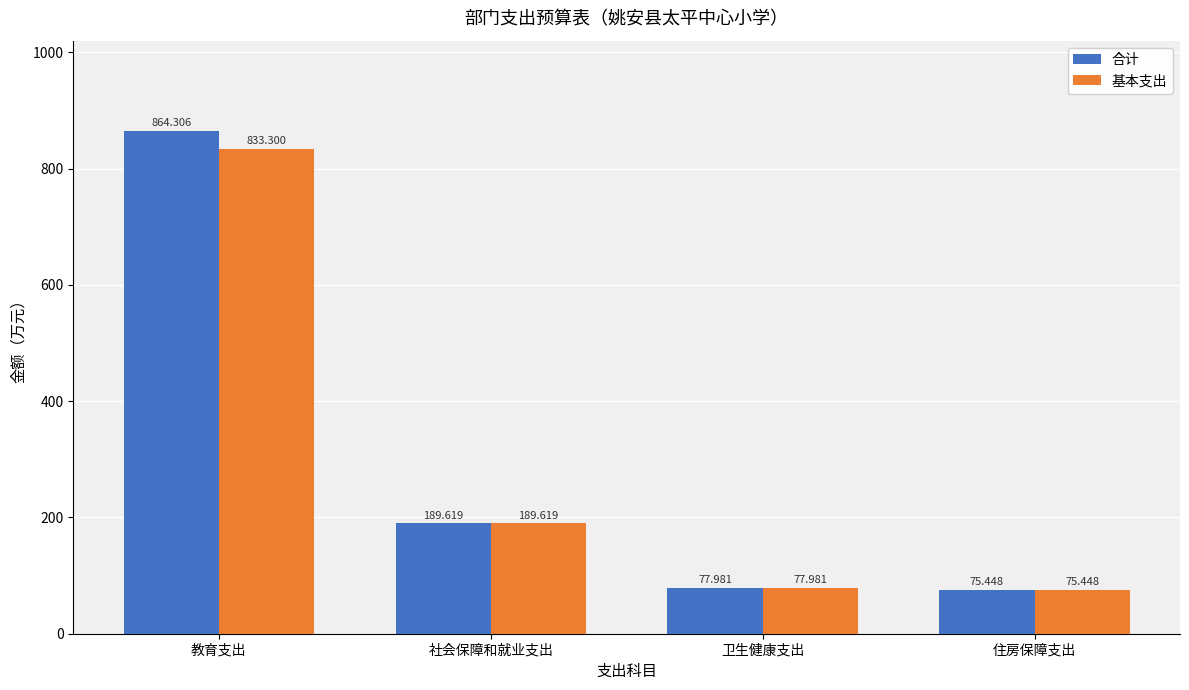

Where is 基本支出 nearest to the value 454?

社会保障和就业支出